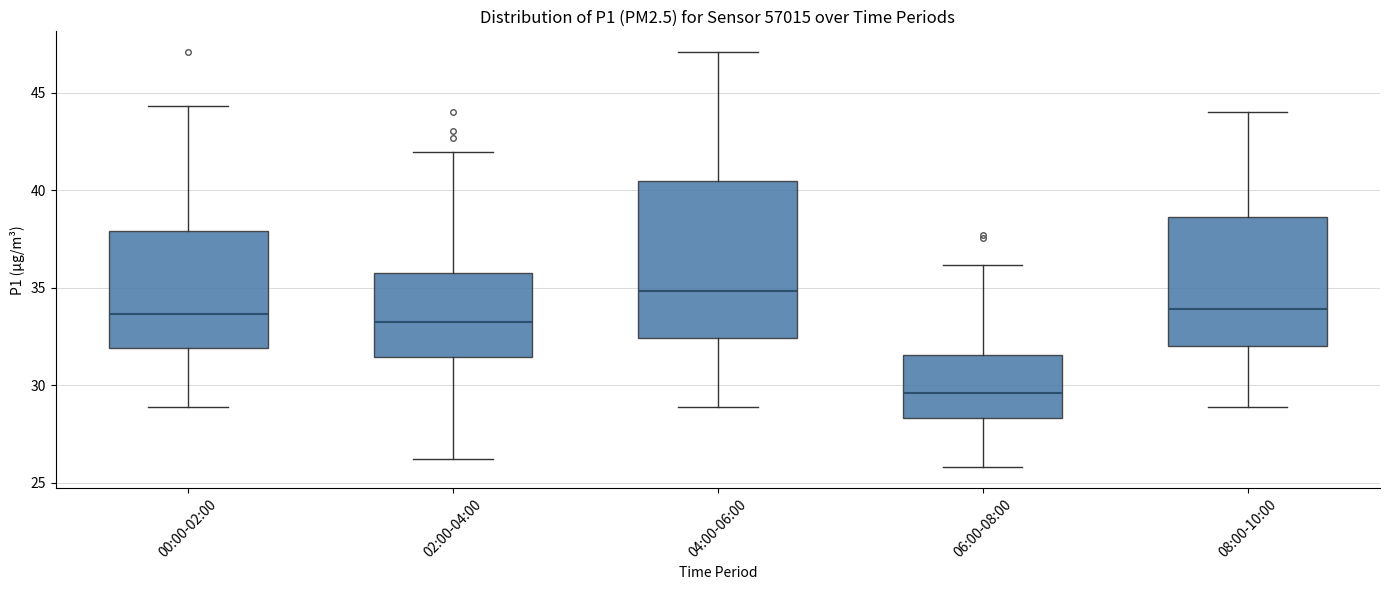

Reading left to right, read every box against the y-axis: the position of its median line, the range the box covers, and the ends of its whiskers. The values are not printed on the chart, so give them approximately, as read against the axis.

00:00-02:00: median 33.5, box 32.0 to 38.0, whiskers 29.0 to 44.5
02:00-04:00: median 33.0, box 31.5 to 36.0, whiskers 26.5 to 42.0
04:00-06:00: median 35.0, box 32.5 to 40.5, whiskers 29.0 to 47.0
06:00-08:00: median 29.5, box 28.5 to 31.5, whiskers 26.0 to 36.0
08:00-10:00: median 34.0, box 32.0 to 38.5, whiskers 29.0 to 44.0